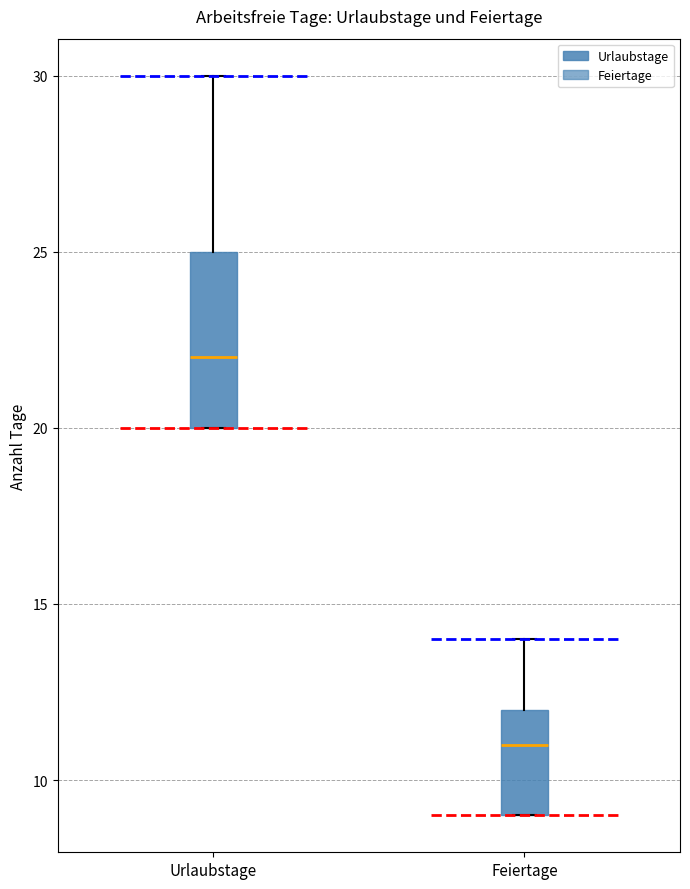

Where is the upper edge of the box for Feiertage on the y-axis? The values are not printed on the chart, so give them approximately, as read against the axis.

12